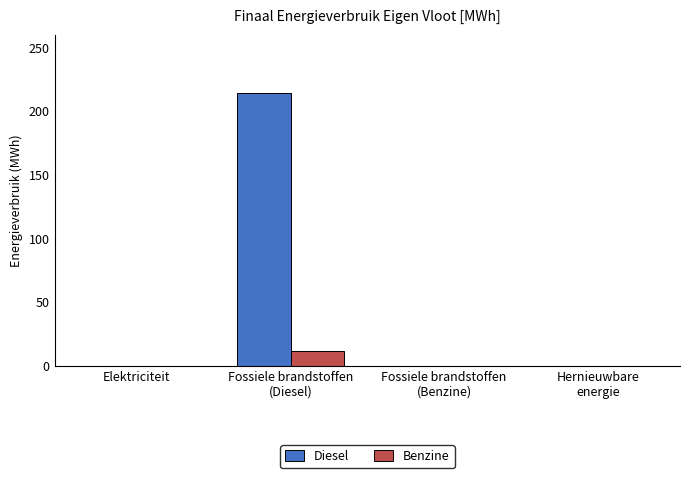

What is the sum of all Diesel values?

213.9